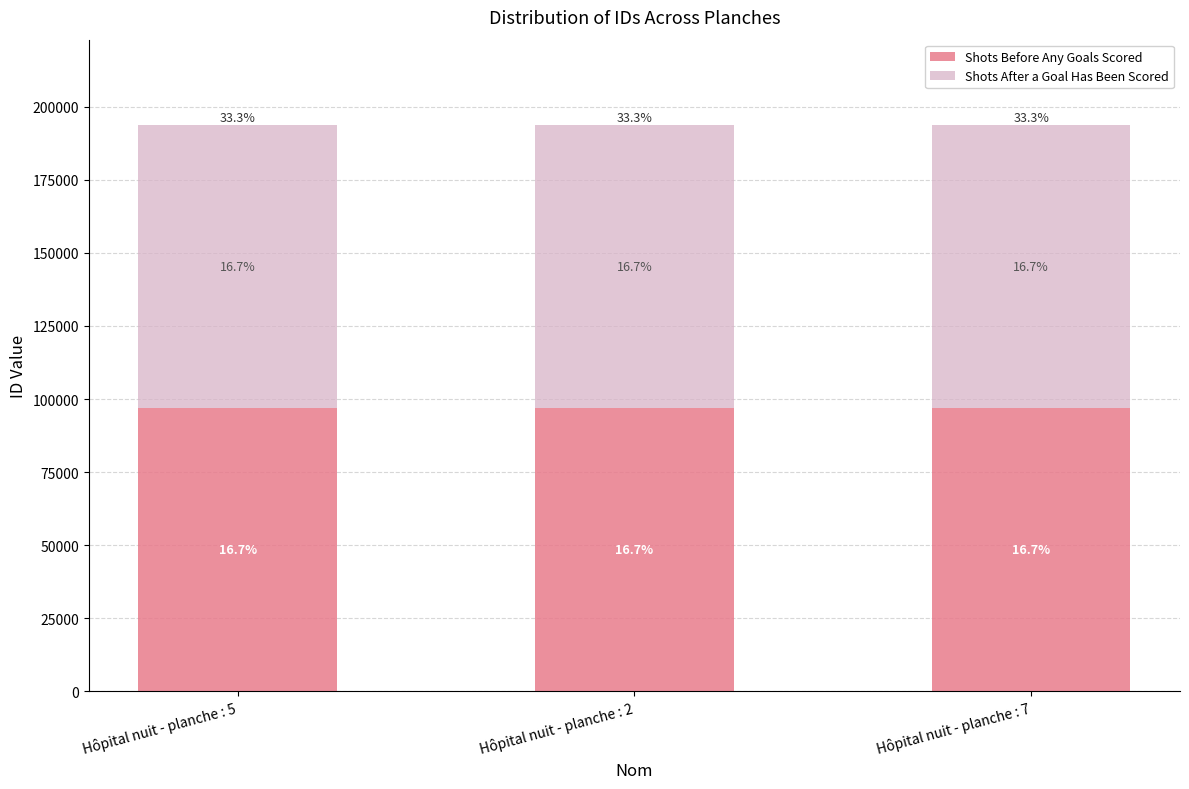

Does the chart contain stacked bars?

Yes